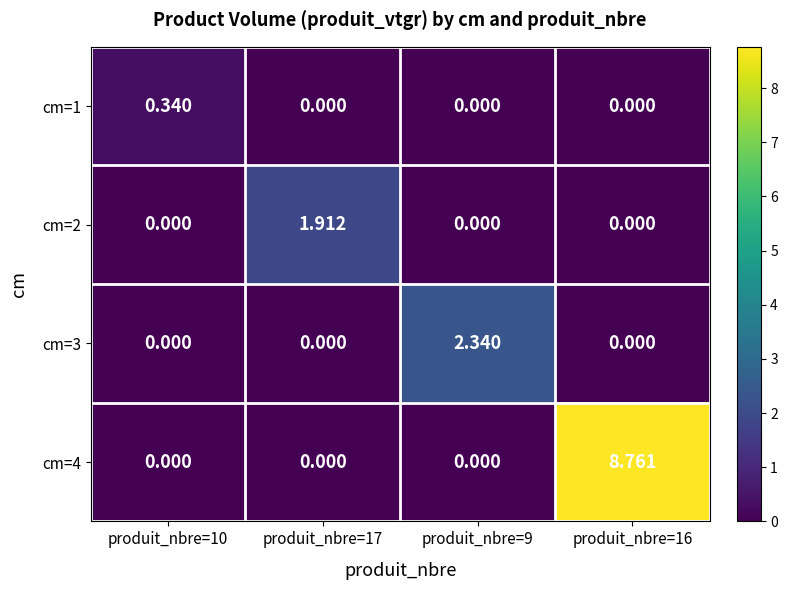

How many distinct data groups are displayed?

4